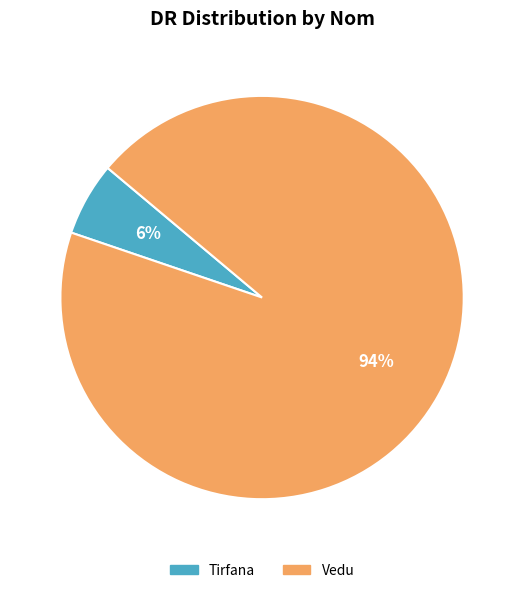

What percentage is the Vedu slice, to the nearest percent?

94%